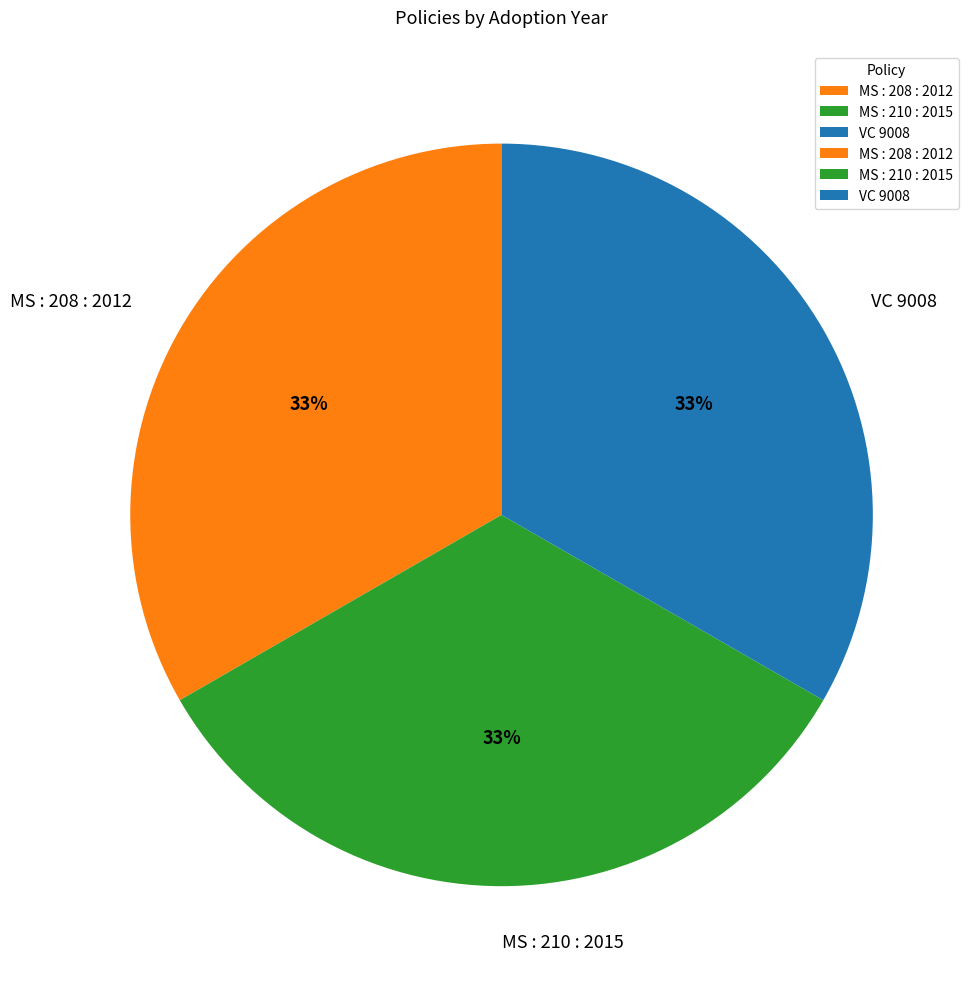

To the nearest percent, what is the combined percentage of MS : 208 : 2012 and MS : 210 : 2015?

67%